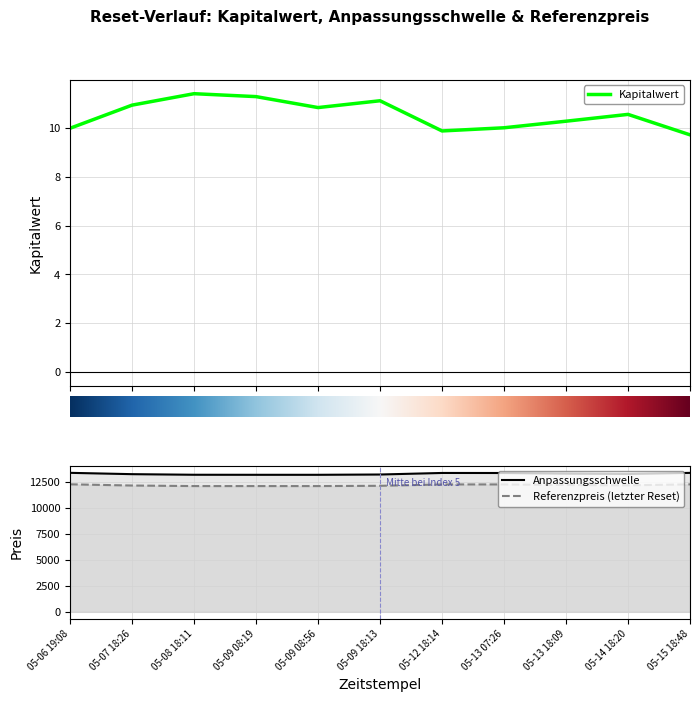

Does the chart have visible grid lines?

Yes